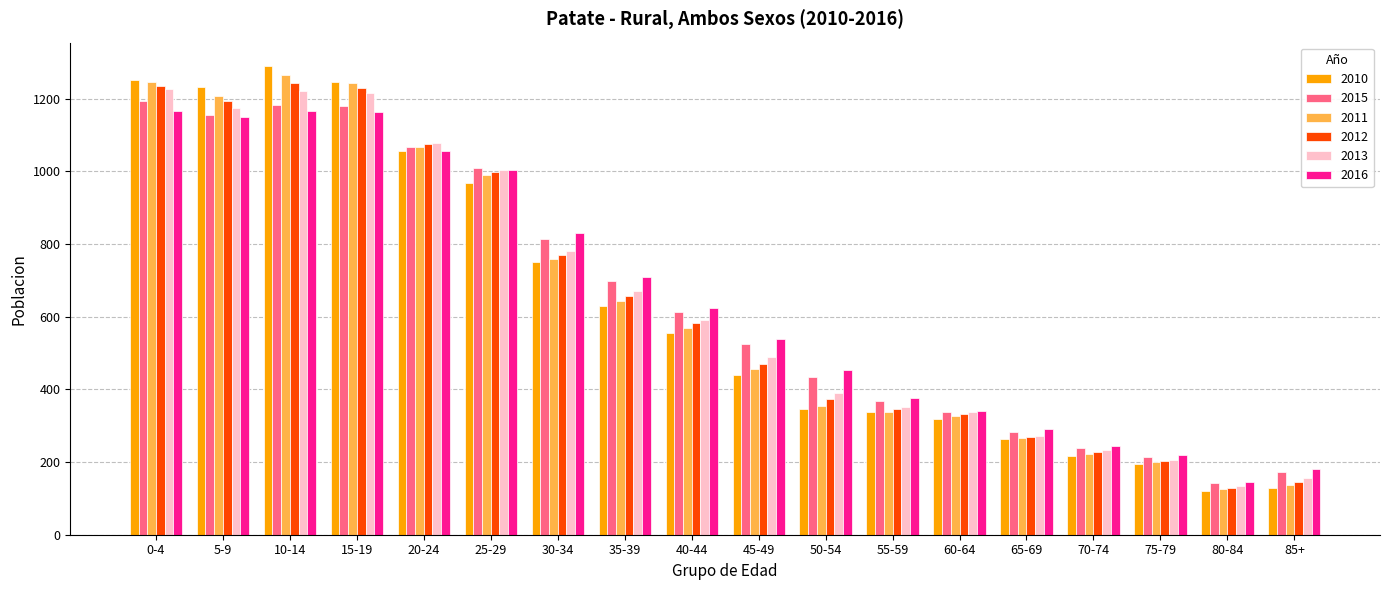

Which series has the widest spread of values?

2010